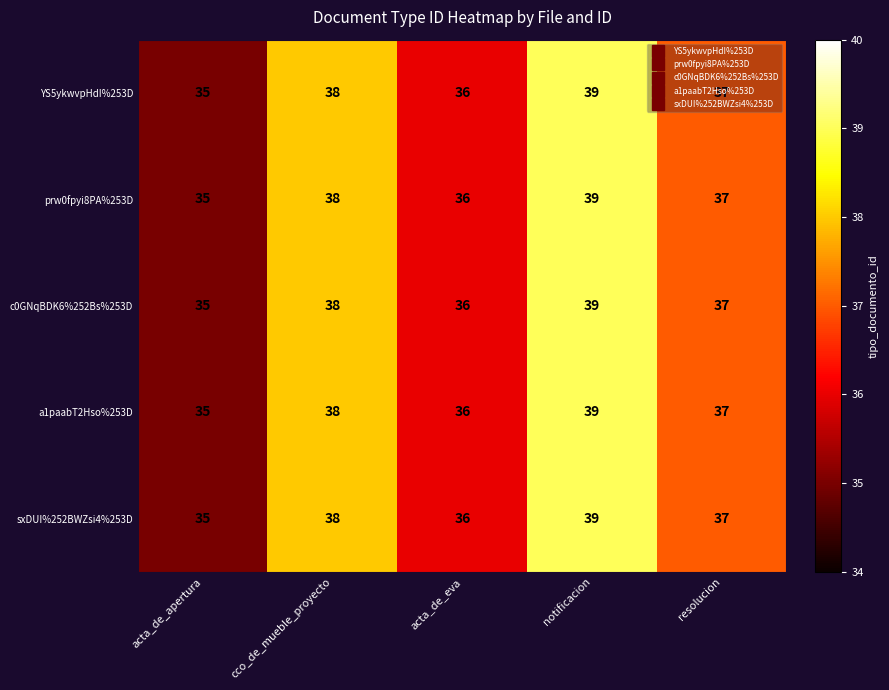

Is it true that prw0fpyi8PA%253D equals 25 at cco_de_mueble_proyecto?

False